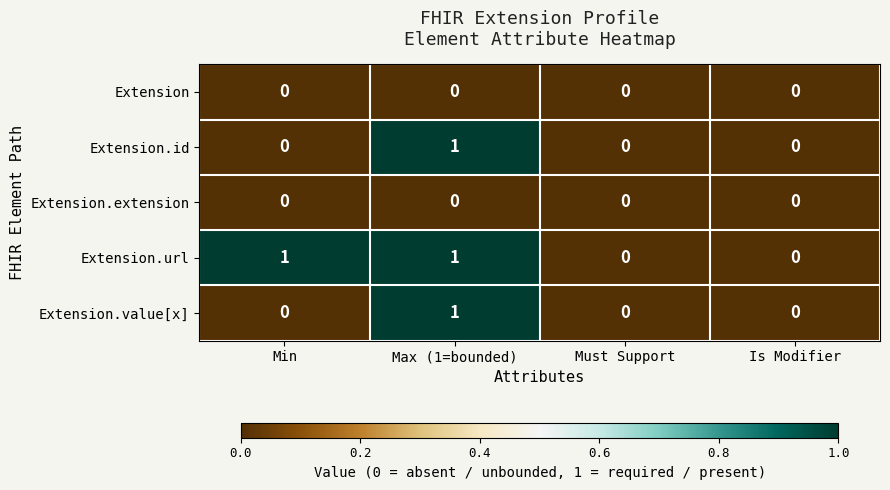

Reading right to left, list all the values displayed in this chart.

Extension: Is Modifier=0	Must Support=0	Max (1=bounded)=0	Min=0
Extension.id: Is Modifier=0	Must Support=0	Max (1=bounded)=1	Min=0
Extension.extension: Is Modifier=0	Must Support=0	Max (1=bounded)=0	Min=0
Extension.url: Is Modifier=0	Must Support=0	Max (1=bounded)=1	Min=1
Extension.value[x]: Is Modifier=0	Must Support=0	Max (1=bounded)=1	Min=0